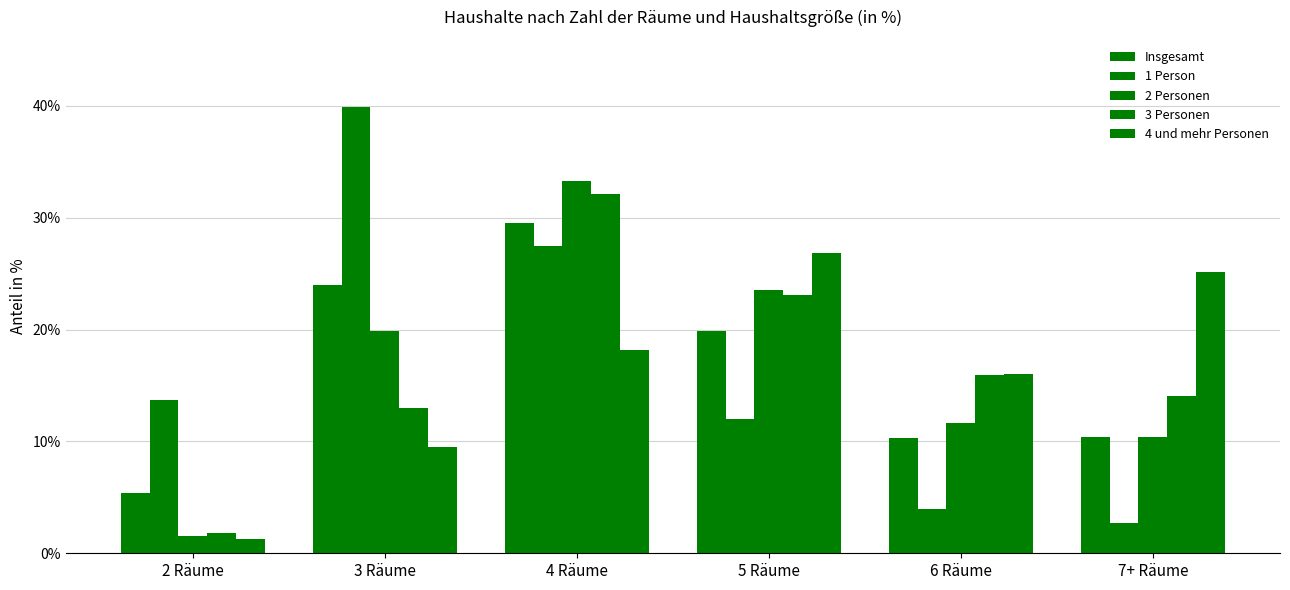

At which category is the sum across all series the highest?

4 Räume